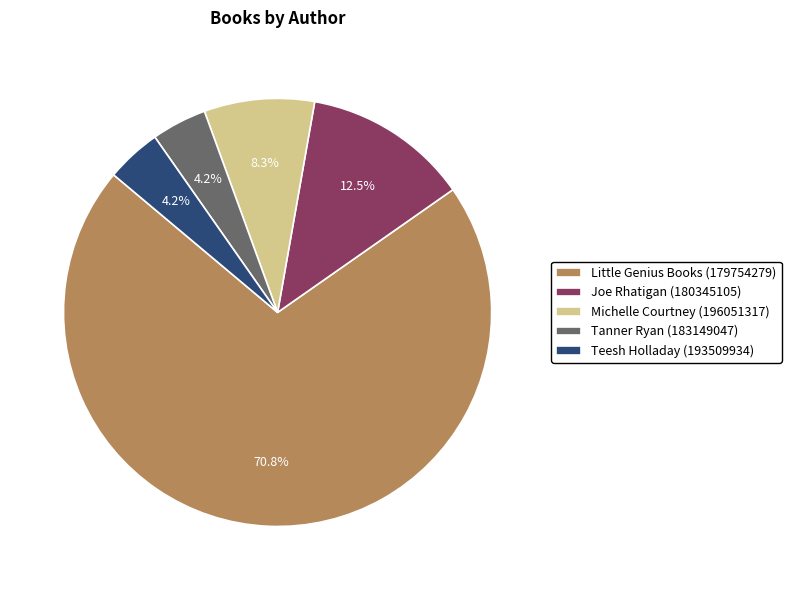

Combined, do Tanner Ryan (183149047) and Little Genius Books (179754279) account for over 50%?

Yes